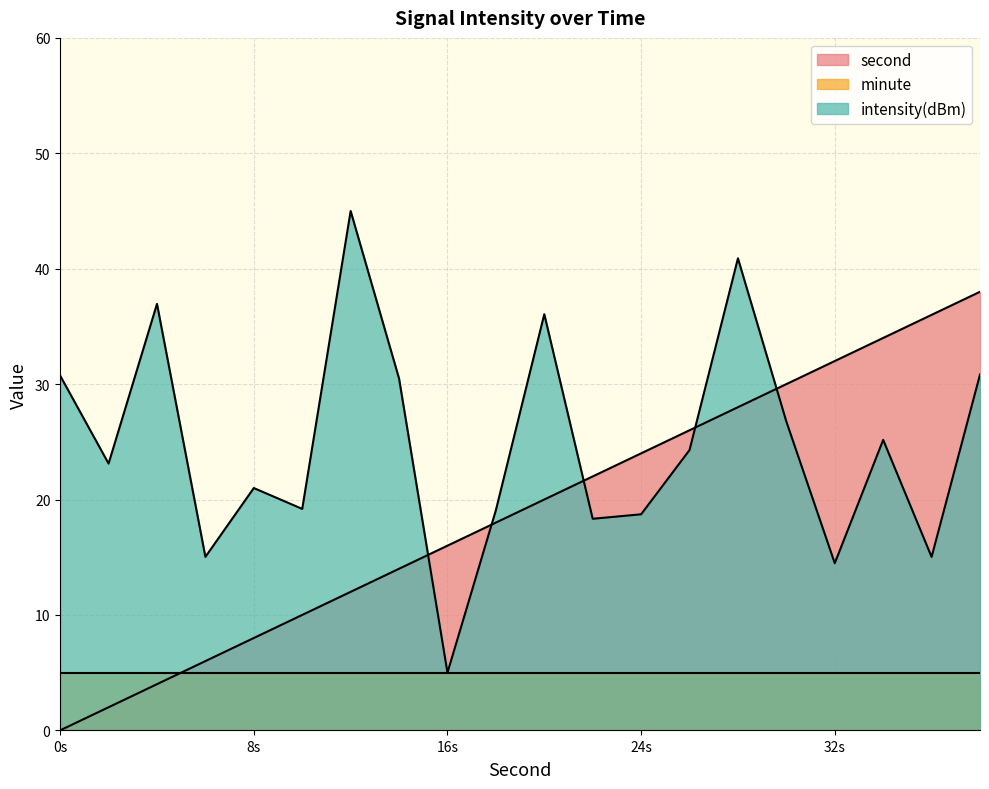

List the series in order of their peak value, highest first.

intensity(dBm), second, minute